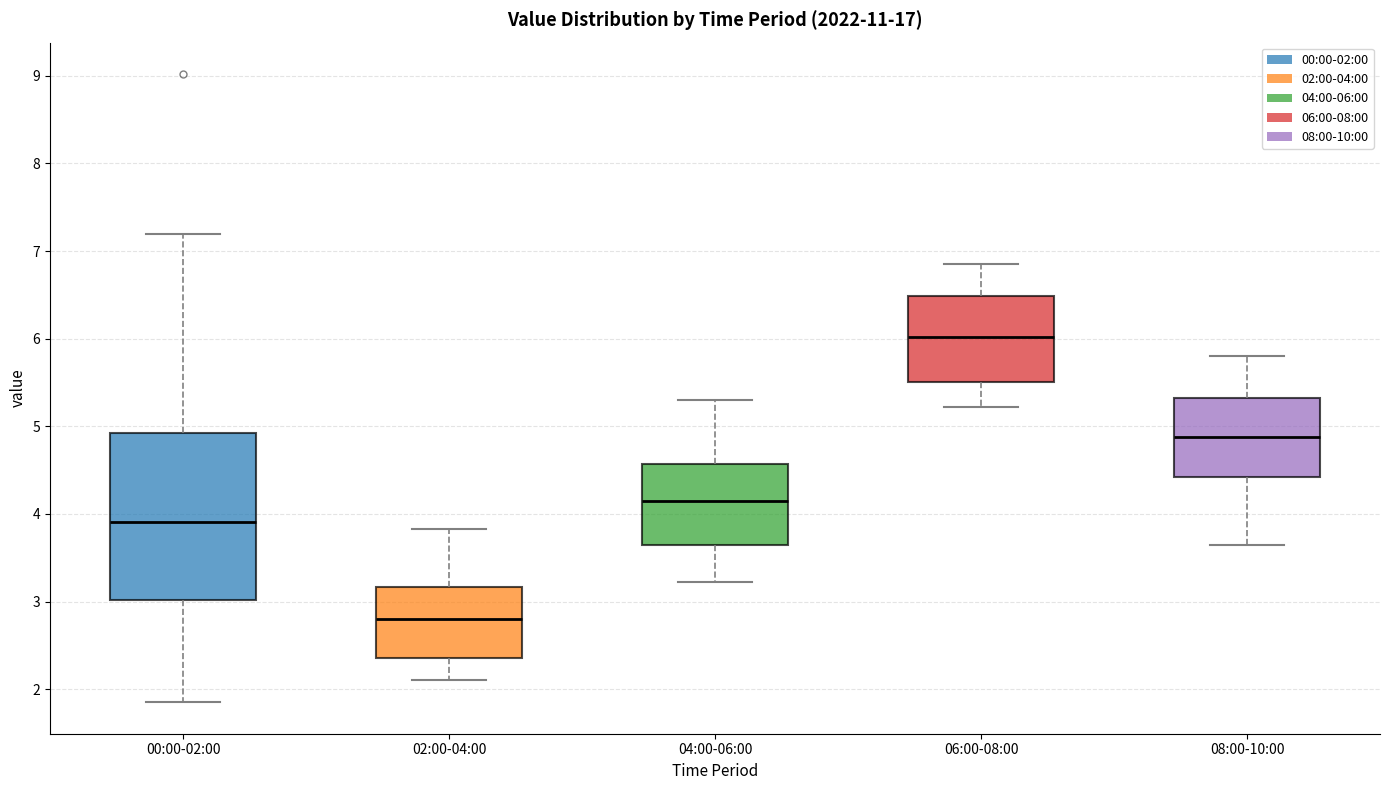

Which box is the tallest, from its lower edge to its upper edge?

00:00-02:00